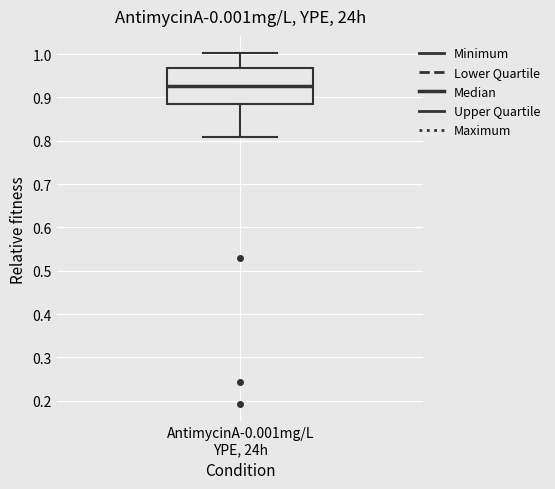

Where does the upper whisker of the box for AntimycinA-0.001mg/L YPE, 24h end on the y-axis? The values are not printed on the chart, so give them approximately, as read against the axis.

1.00